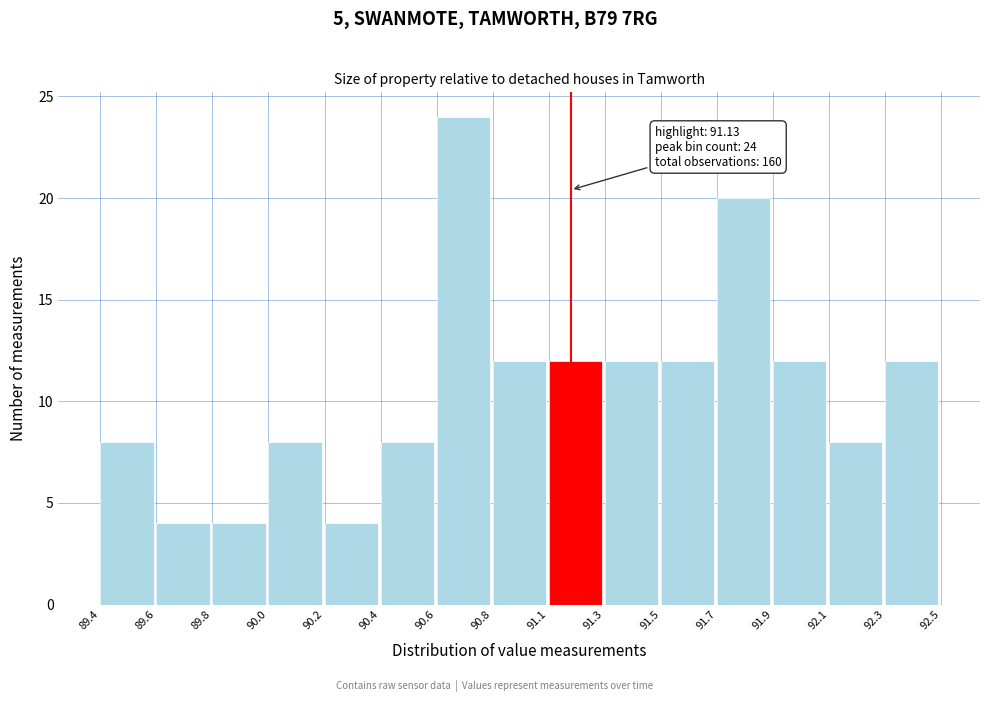

Reading right to left, list all the values displayed in this chart.

12	8	12	20	12	12	12	12	24	8	4	8	4	4	8